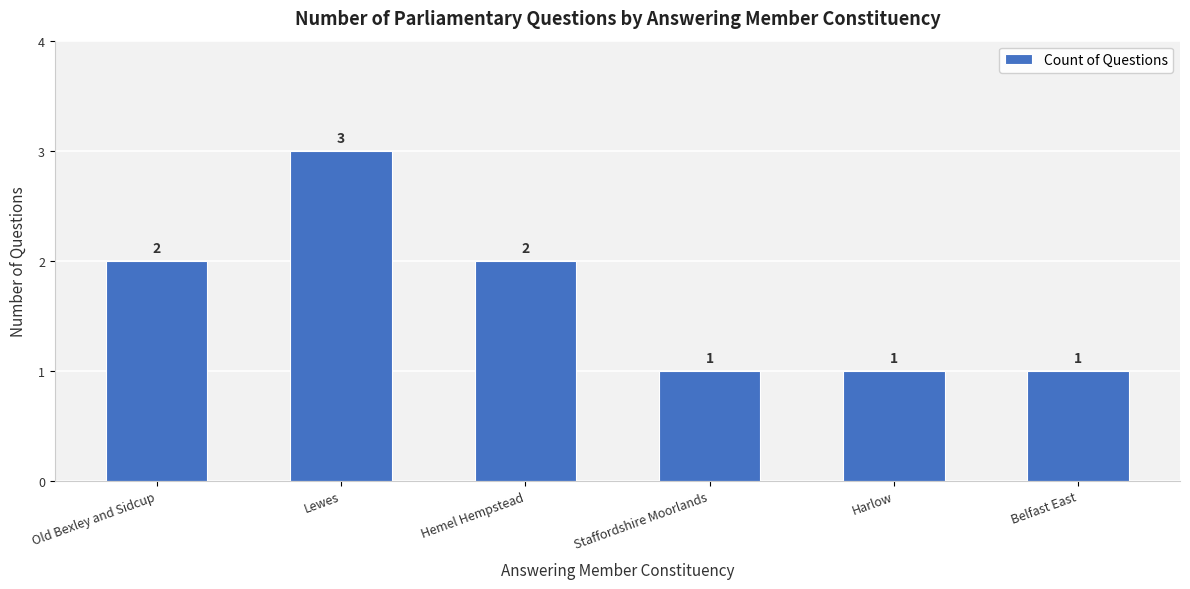

Approximately how many times larger is the value at Harlow compared to Lewes?

0.3